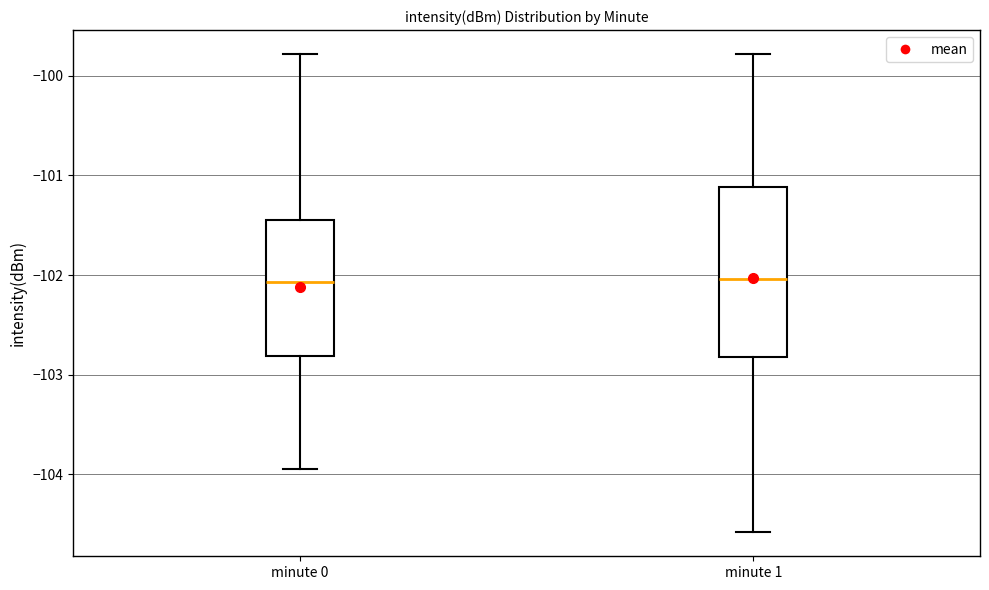

Reading left to right, transcribe this box plot: for each box, give where its median line is, the range the box spans, and where its two whiskers end, as read against the y-axis. The values are not printed on the chart, so give them approximately, as read against the axis.

minute 0: median -102.1, box -102.8 to -101.4, whiskers -103.9 to -99.8
minute 1: median -102.0, box -102.8 to -101.1, whiskers -104.6 to -99.8